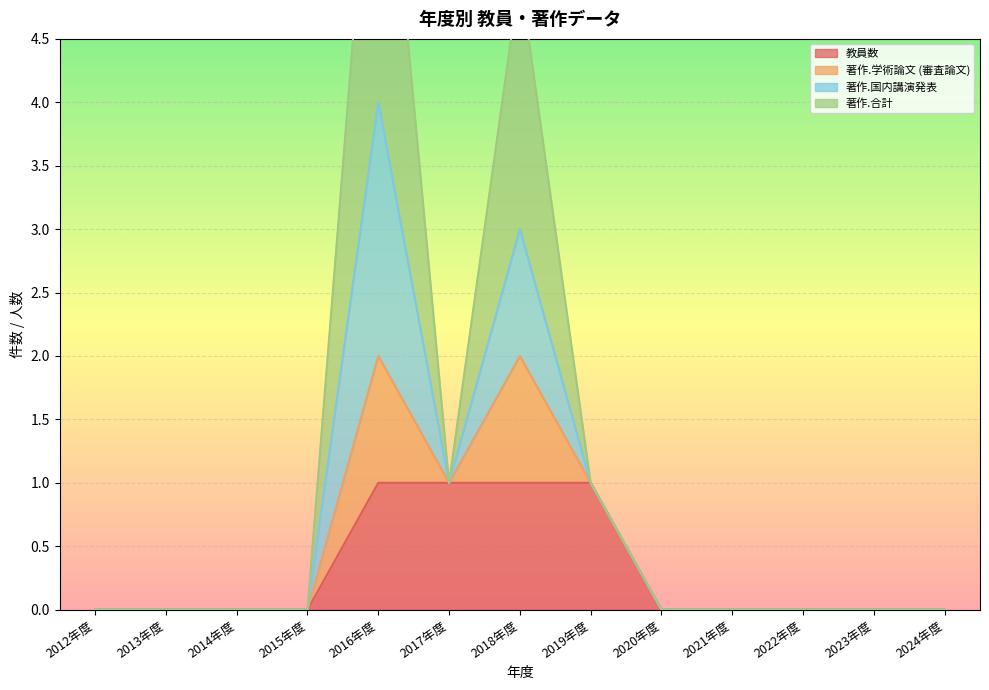

How many positive values does the 著作.合計 series have?

4